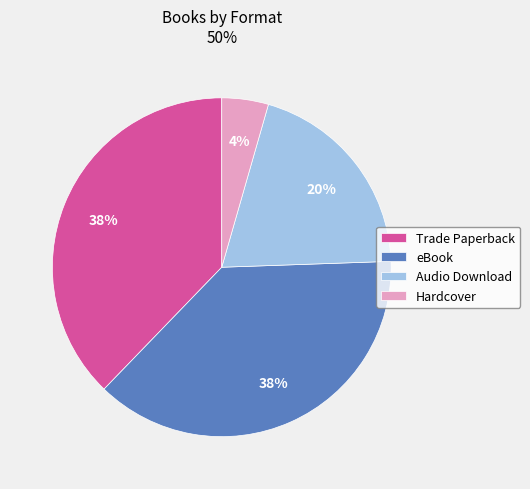

Do Audio Download and Hardcover together represent more than half of the pie?

No